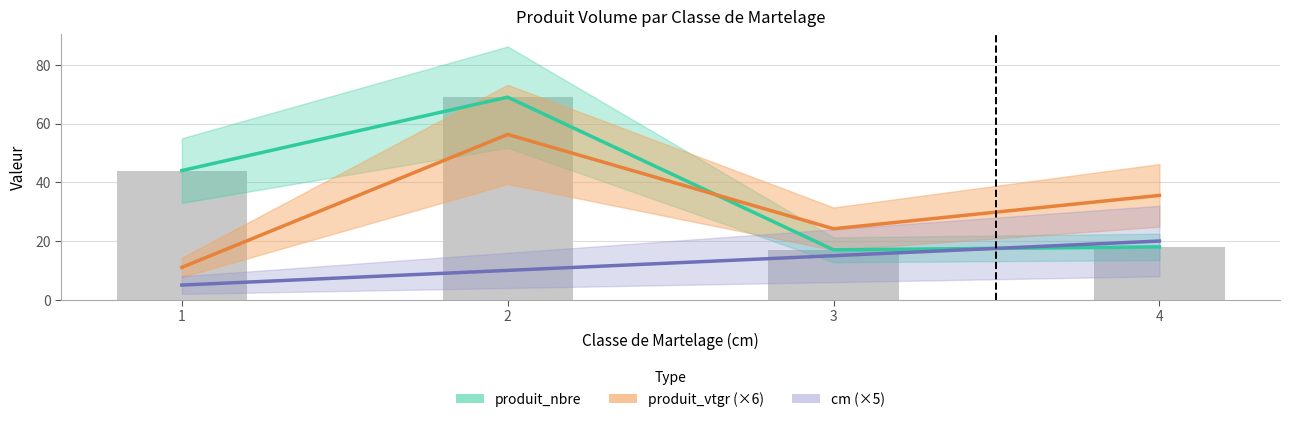

How many data points in cm (×5) are less than 15?

2